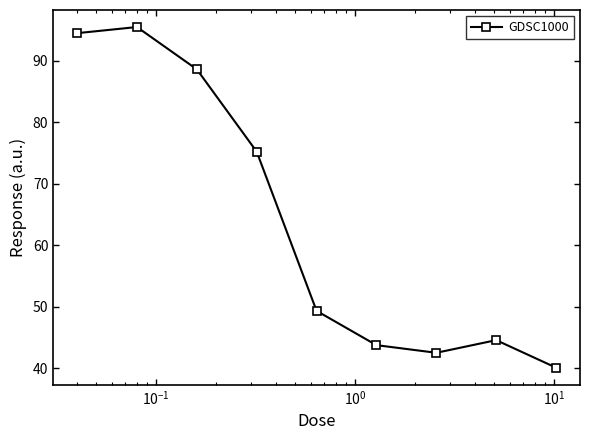

Is this an area chart (filled region under the line)?

No